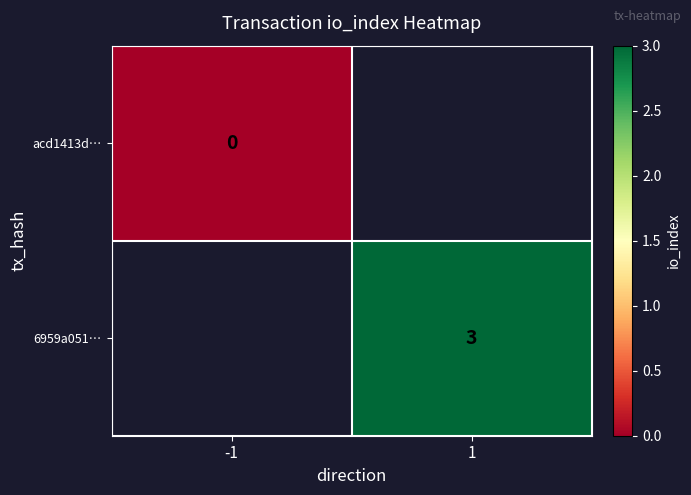

Is it true that 6959a051… equals 5 at 1?

False